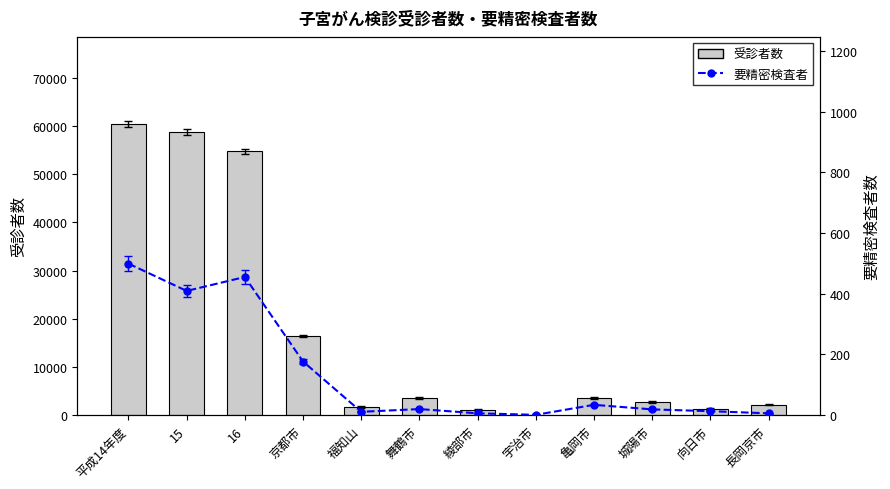

Rank the categories by 受診者数 value from lowest to highest.

宇治市, 綾部市, 向日市, 福知山, 長岡京市, 城陽市, 亀岡市, 舞鶴市, 京都市, 16, 15, 平成14年度